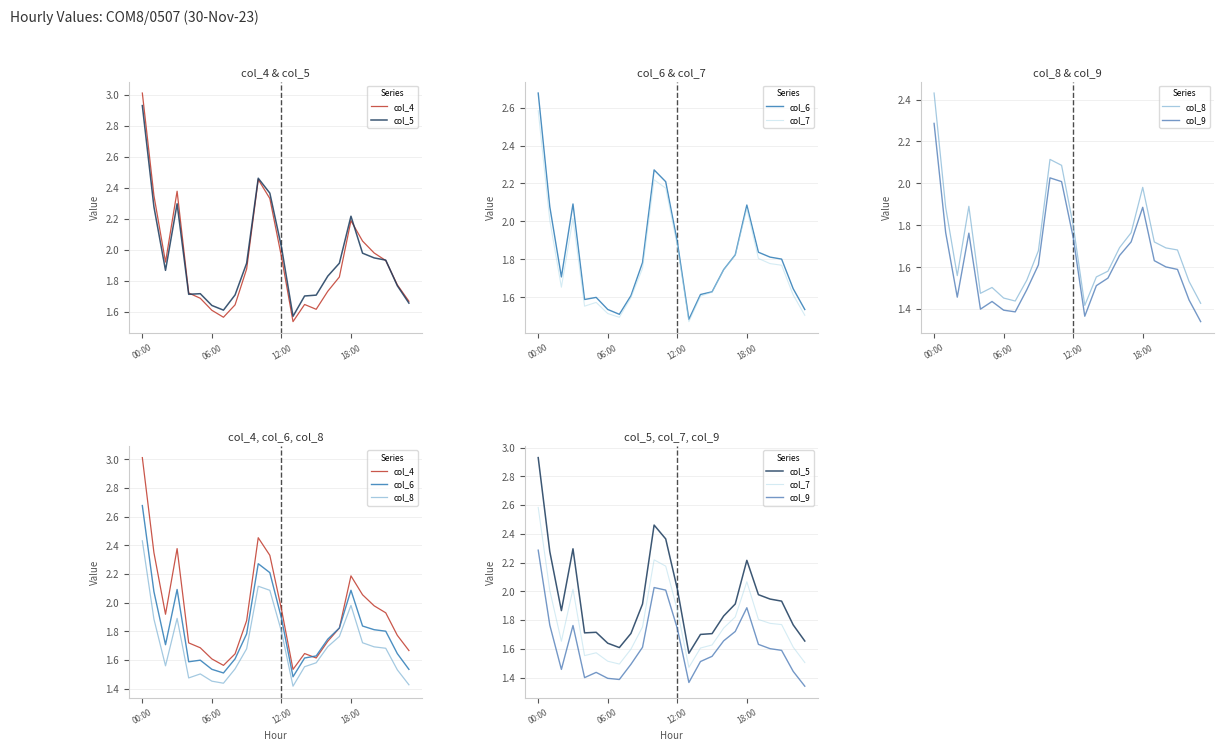

In col_8, how many points are higher than both neighbors (excluding endpoints)?

4